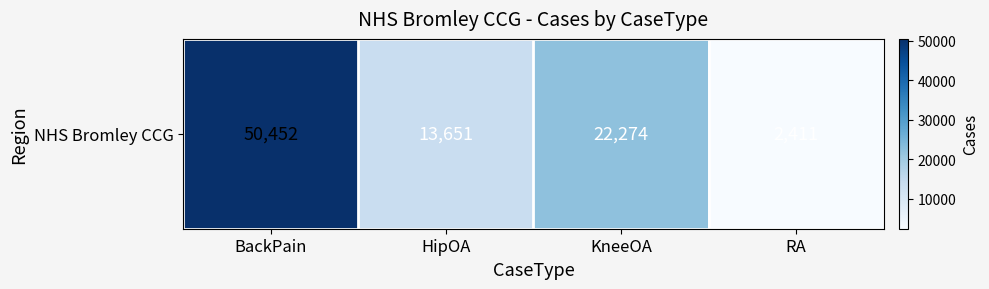

Which has a higher value, HipOA or RA?

HipOA